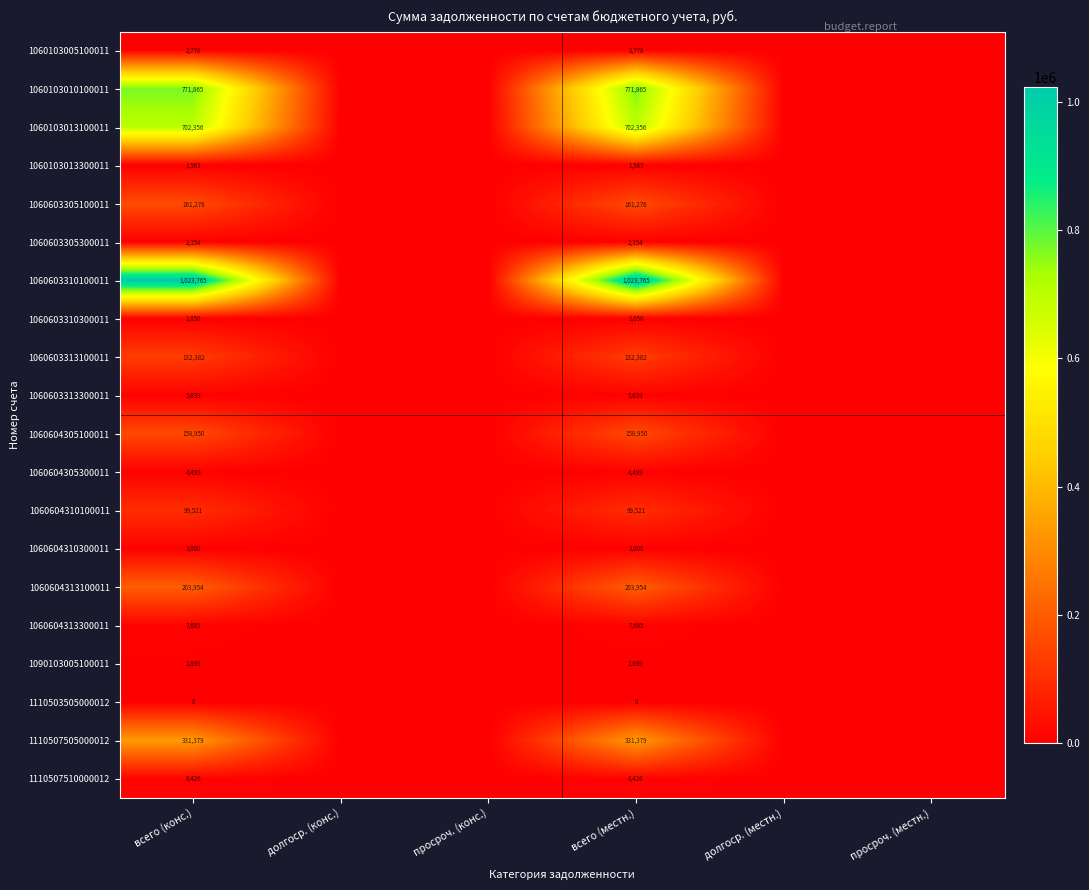

Between долгоср. (местн.) and долгоср. (конс.), which is larger?

долгоср. (местн.)